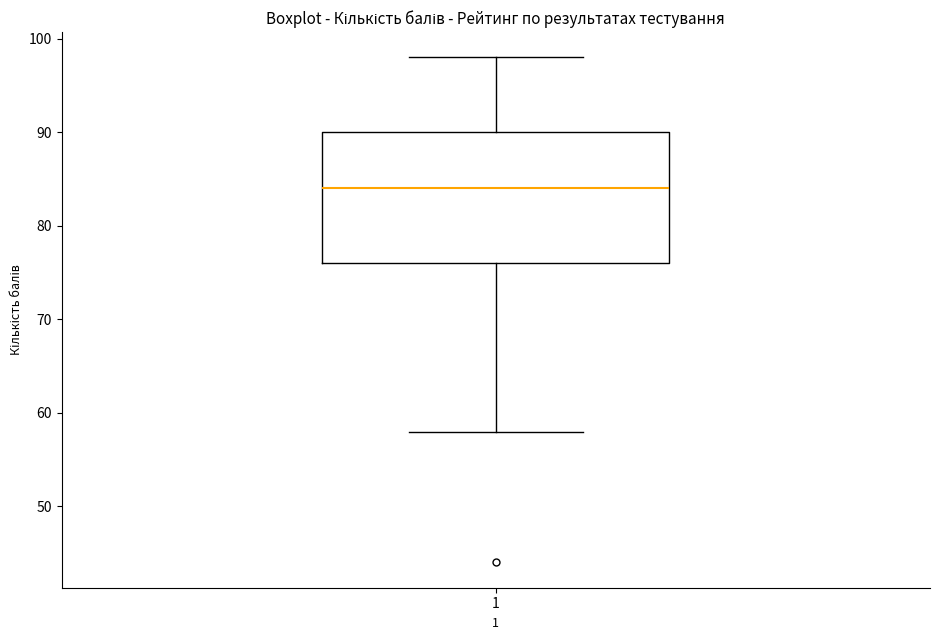

Read this box plot against the y-axis: the position of the median line, the range covered by the box, and the ends of both whiskers. The values are not printed on the chart, so give them approximately, as read against the axis.

median 84, box 76 to 90, whiskers 58 to 98